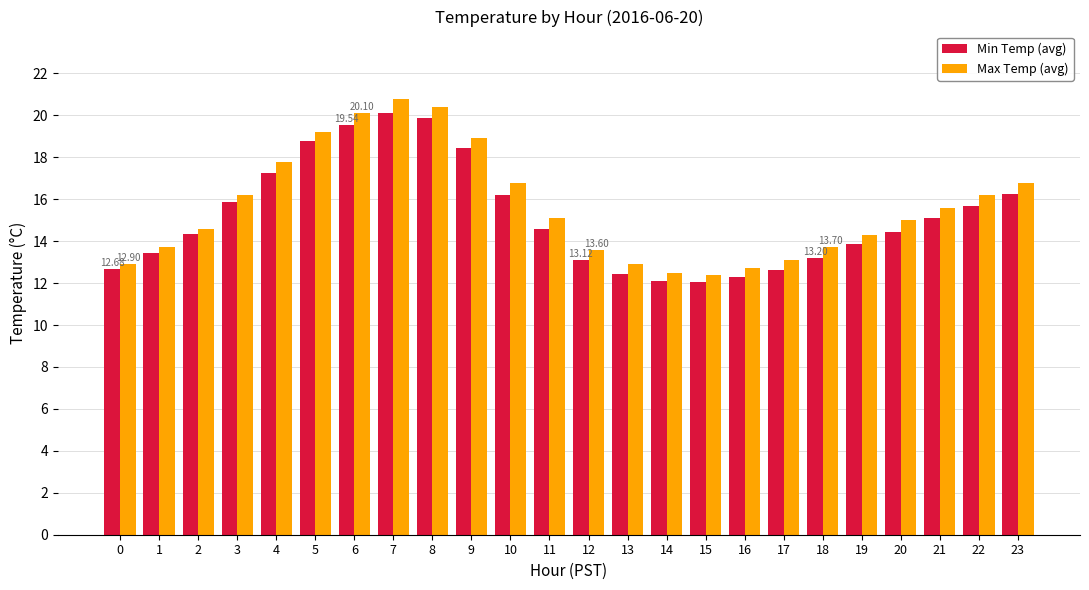

What is the minimum value shown in the chart?

12.1